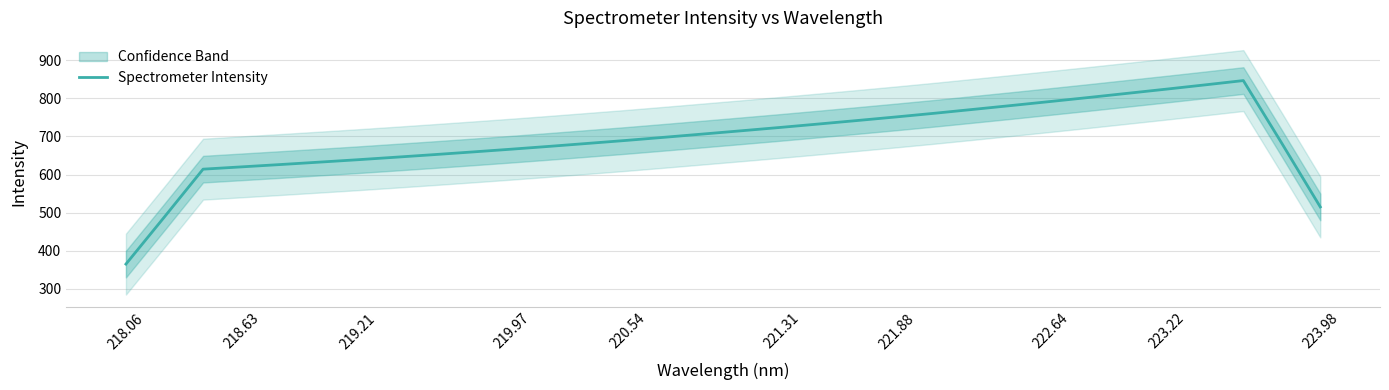

Is it true that Spectrometer Intensity equals 364.9 at 218.06?

True